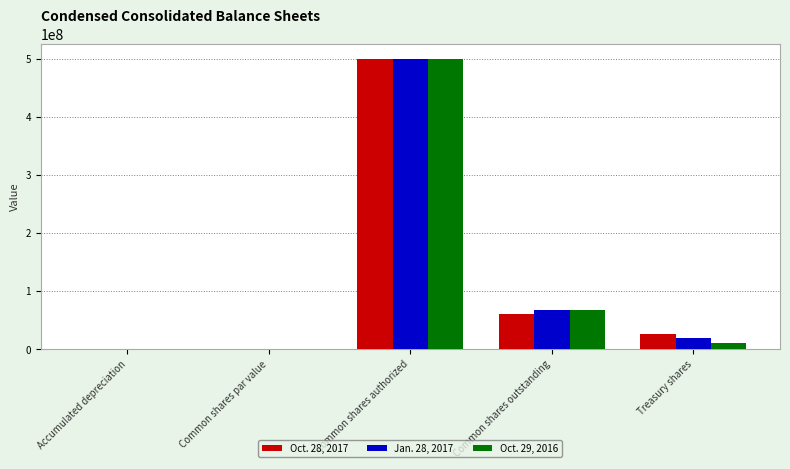

What are all the series names shown in the legend?

Oct. 28, 2017, Jan. 28, 2017, Oct. 29, 2016